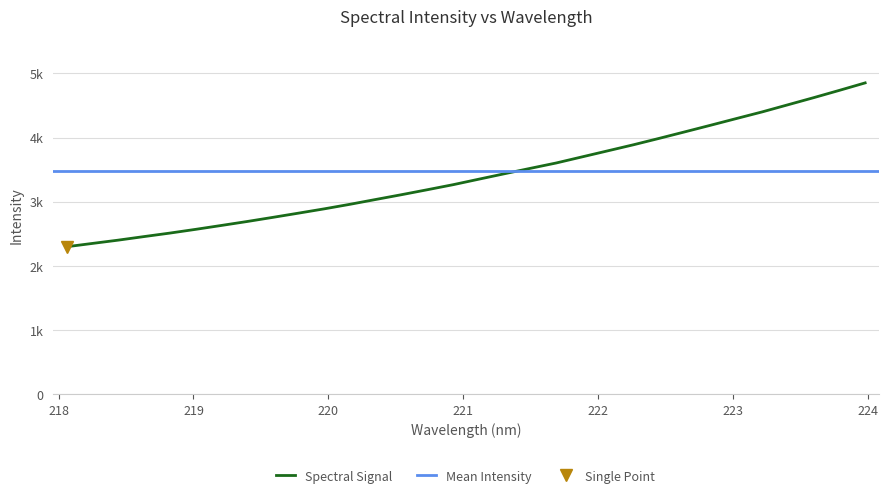

What is the label of the 12th point from the left?

220.1623